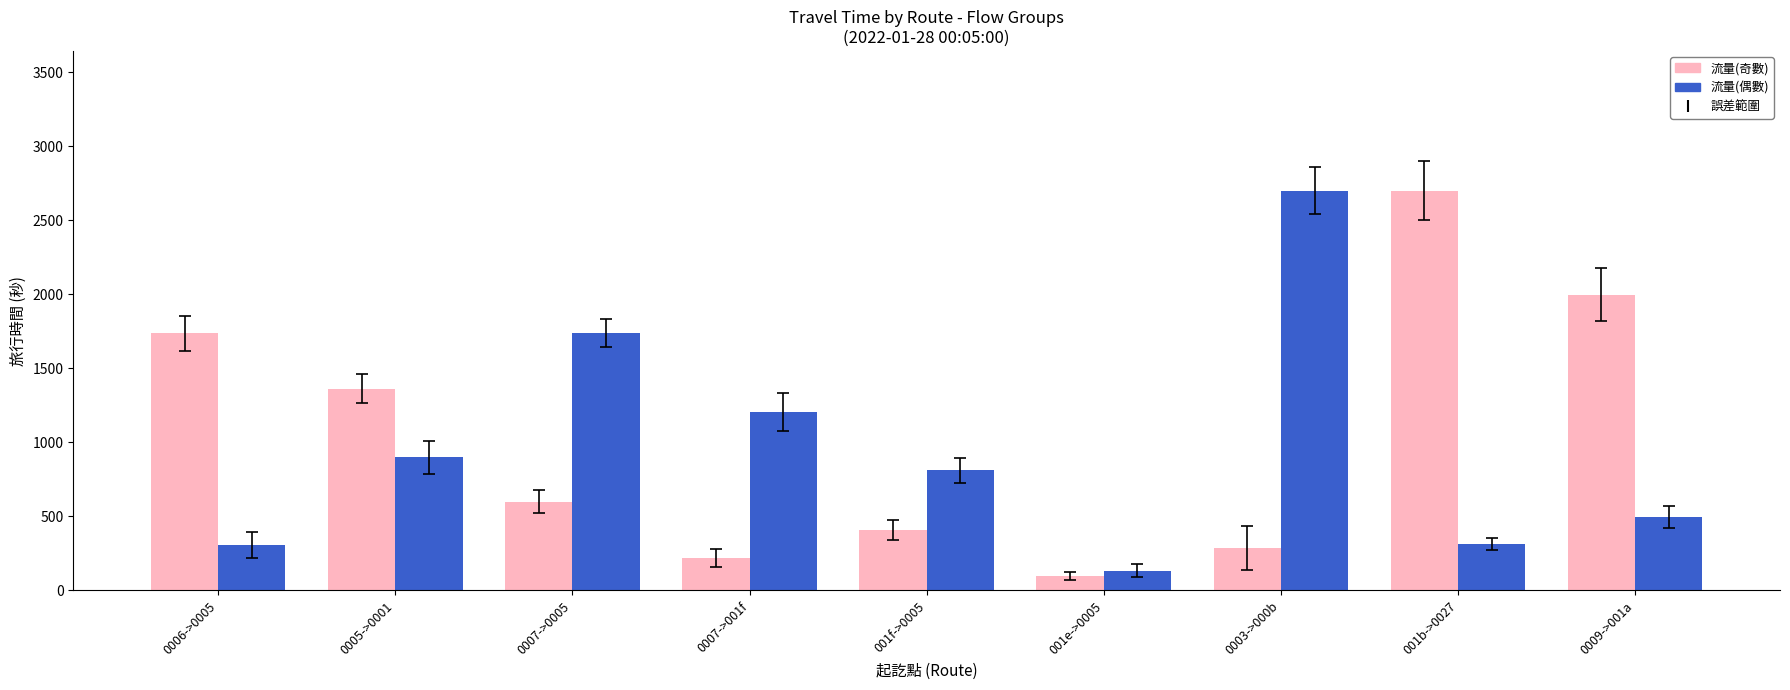

What is the minimum value shown in the chart?

98